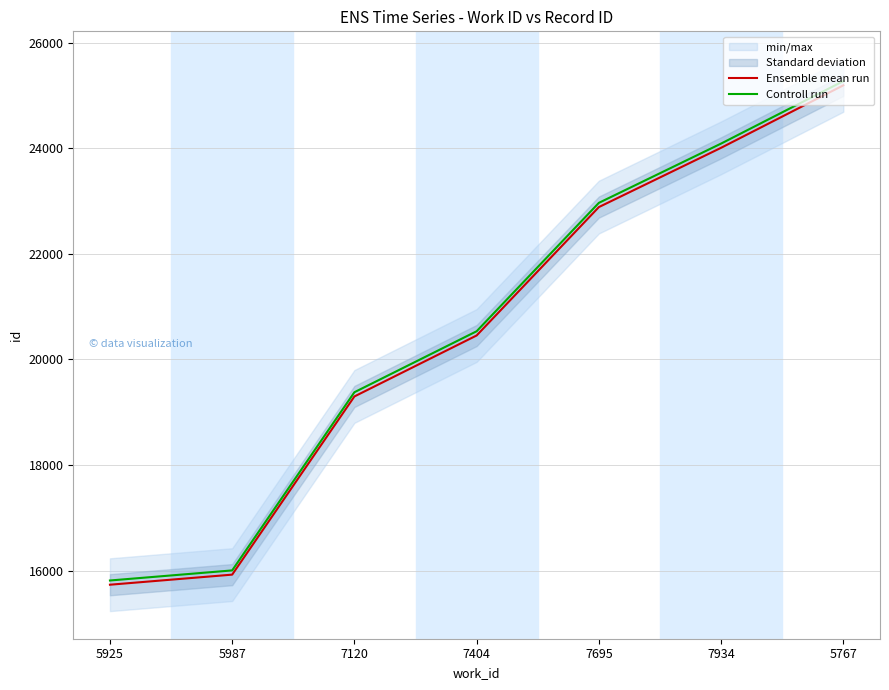

Reading left to right, transcribe all the data shown in this chart.

Ensemble mean run: 5925=15731	5987=15922	7120=19297	7404=20452	7695=22884	7934=24007	5767=25190
Controll run: 5925=15811	5987=16002	7120=19377	7404=20532	7695=22964	7934=24087	5767=25270